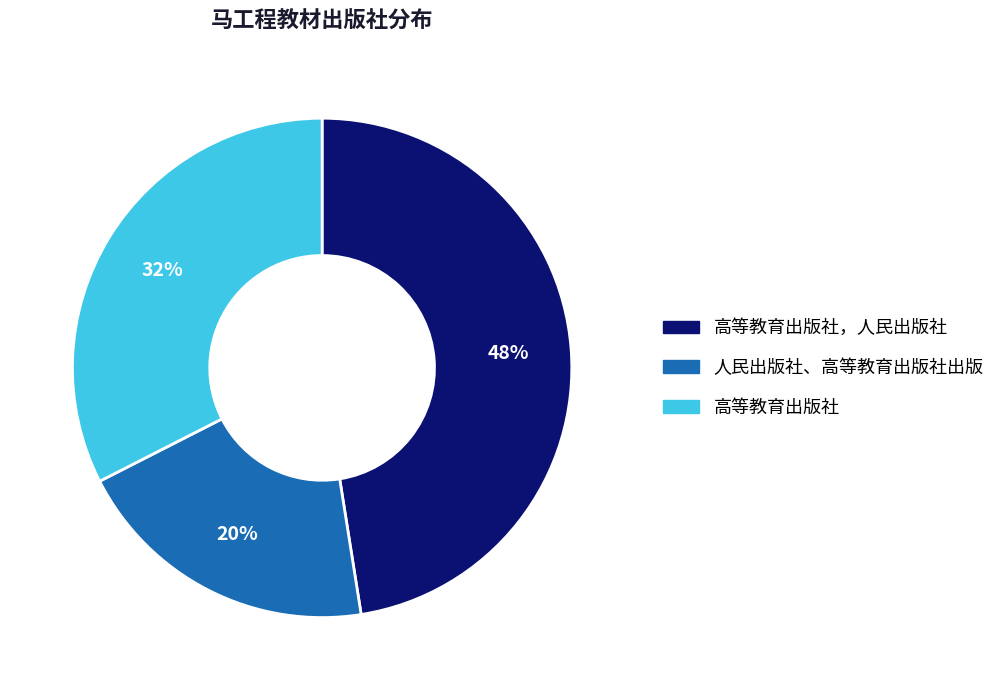

To the nearest percent, what is the average slice percentage?

33%